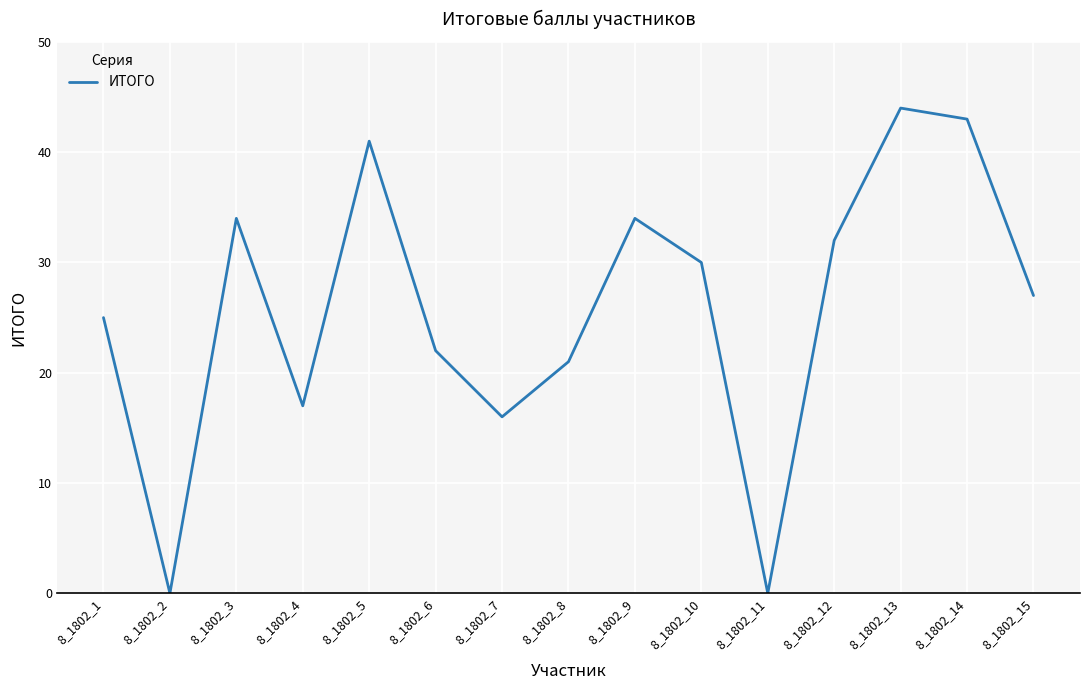

What is the average value?

26